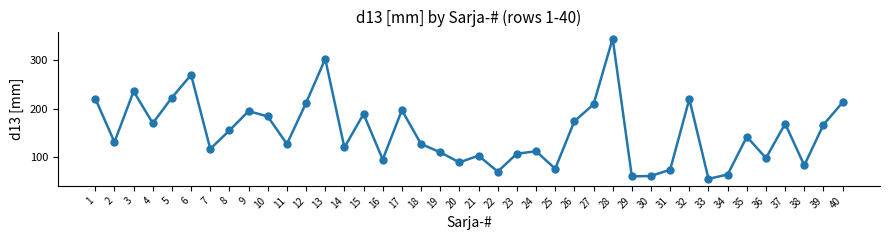

The value at 18 is 79. True or false?

False